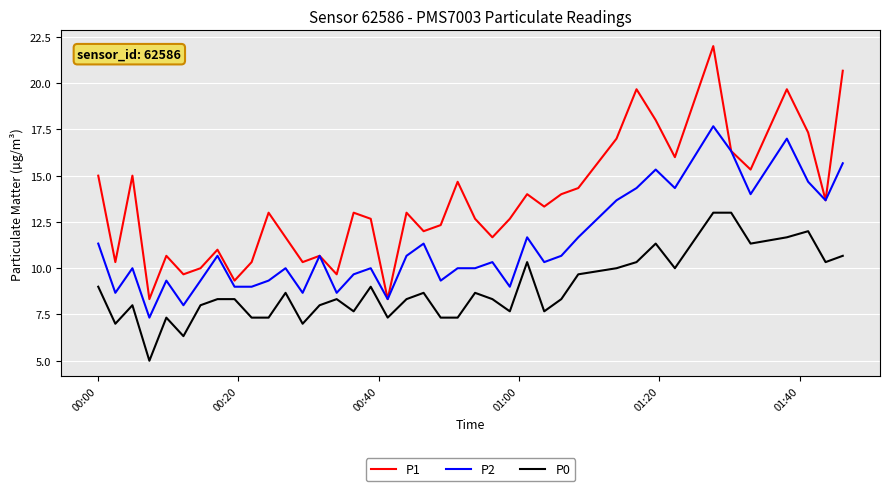

Which series has the largest total across all categories?

P1